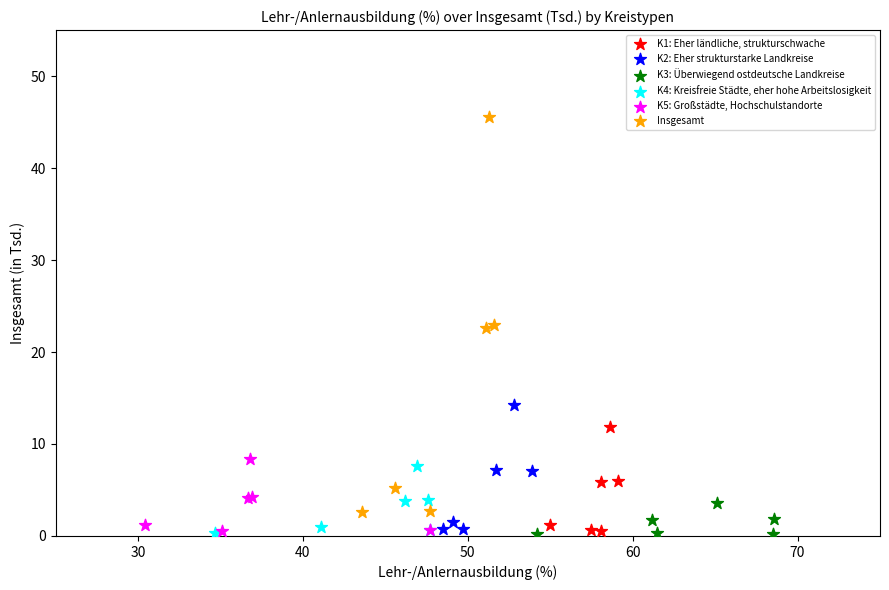

Which series reaches the maximum Y coordinate?

Insgesamt